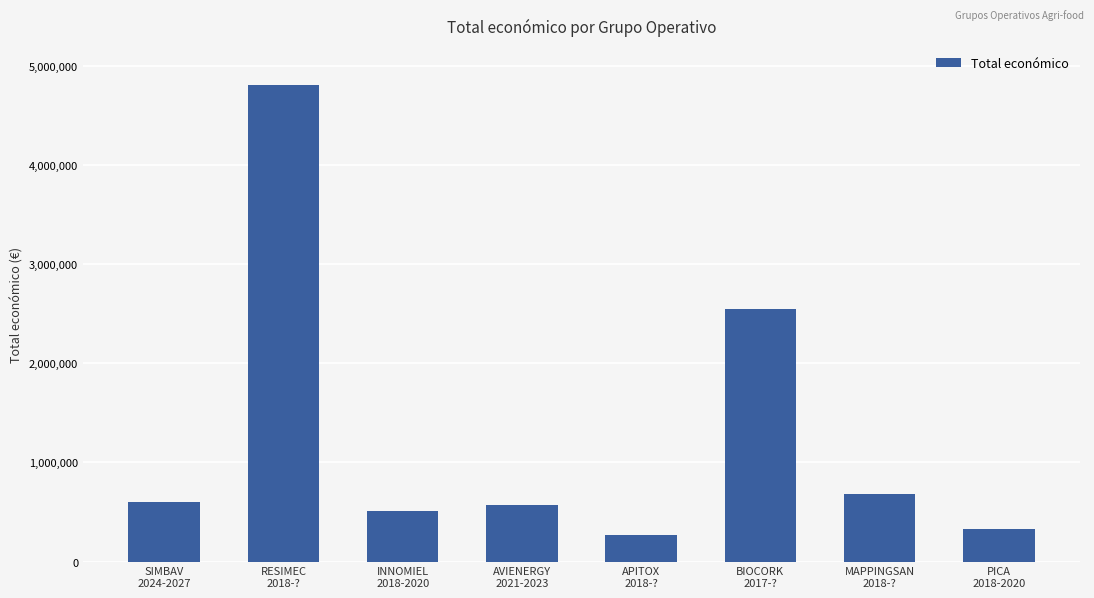

What is the sum of the values at PICA
2018-2020 and AVIENERGY
2021-2023?

898873